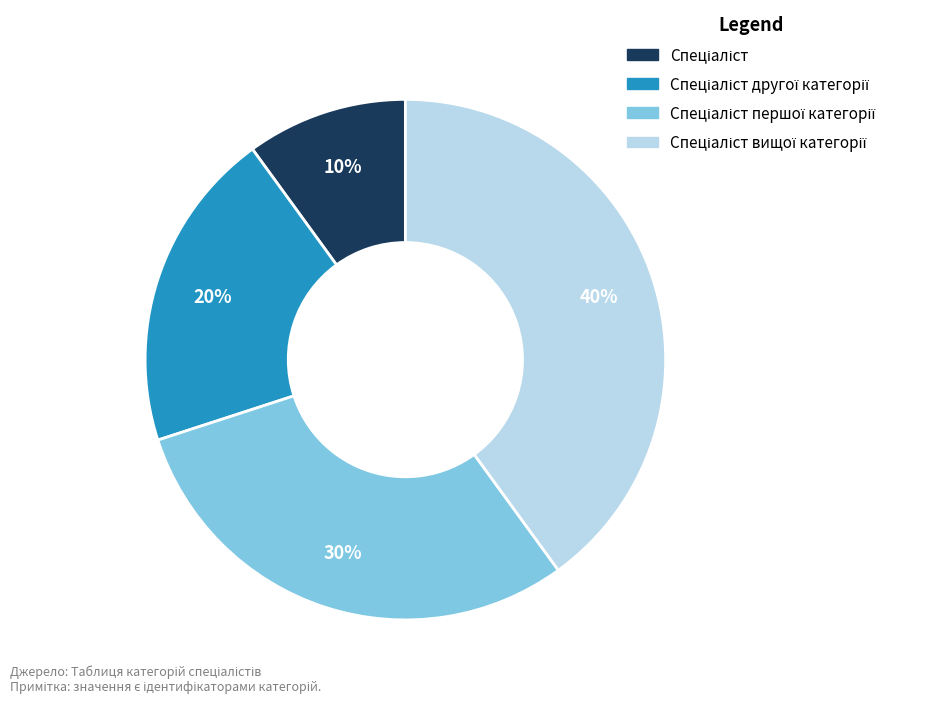

To the nearest percent, what is the average slice percentage?

25%